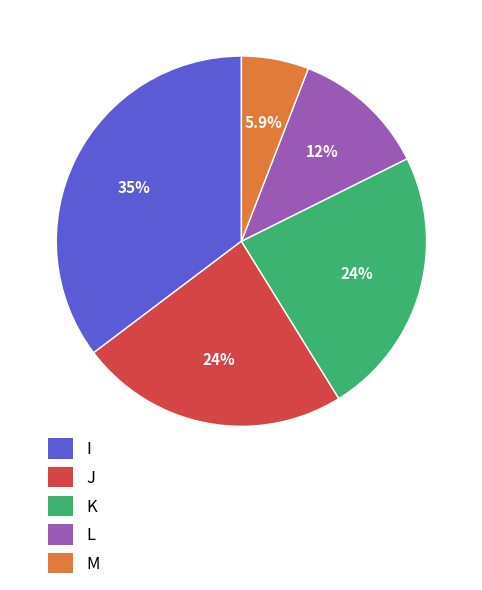

Which has a higher value, I or L?

I